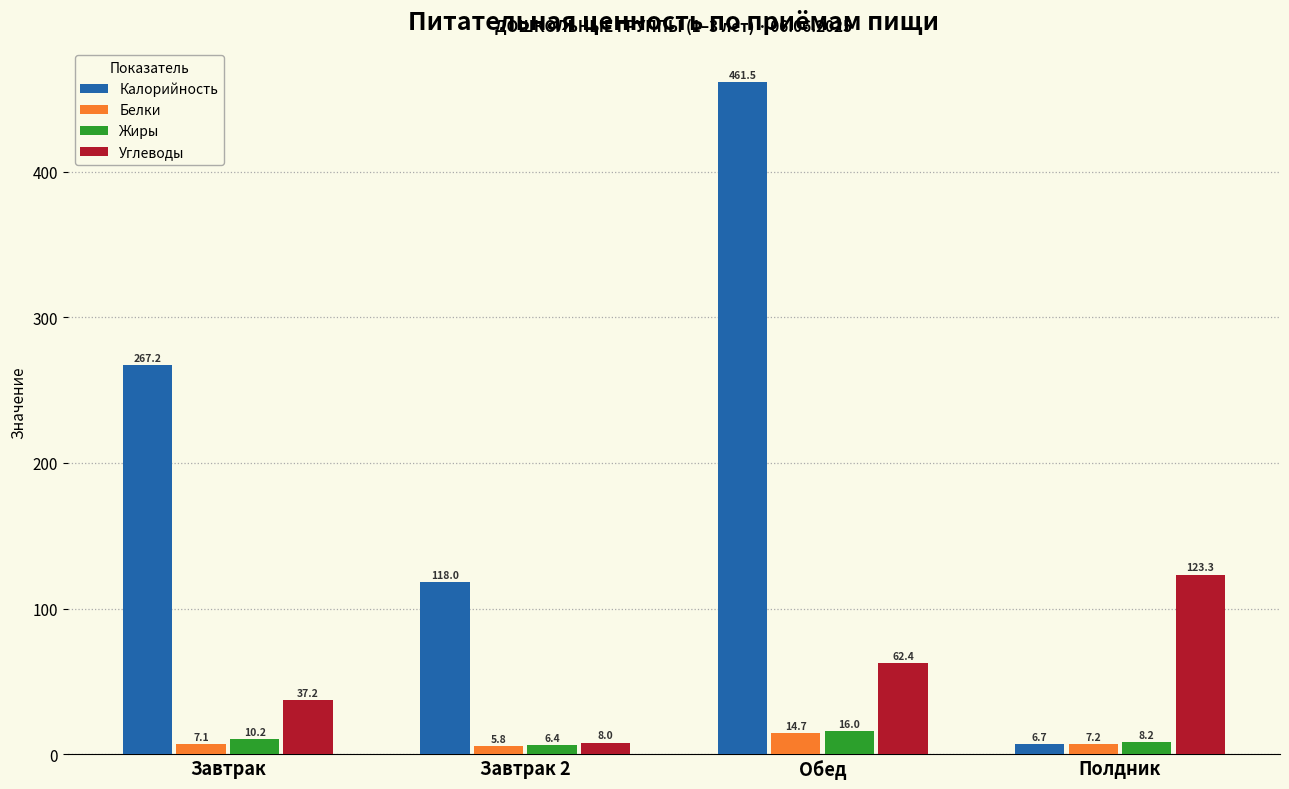

Reading left to right, extract all data points from this chart.

Калорийность: 267.2	118.0	461.5	6.7
Белки: 7.1	5.8	14.7	7.2
Жиры: 10.2	6.4	16.0	8.2
Углеводы: 37.2	8.0	62.4	123.3